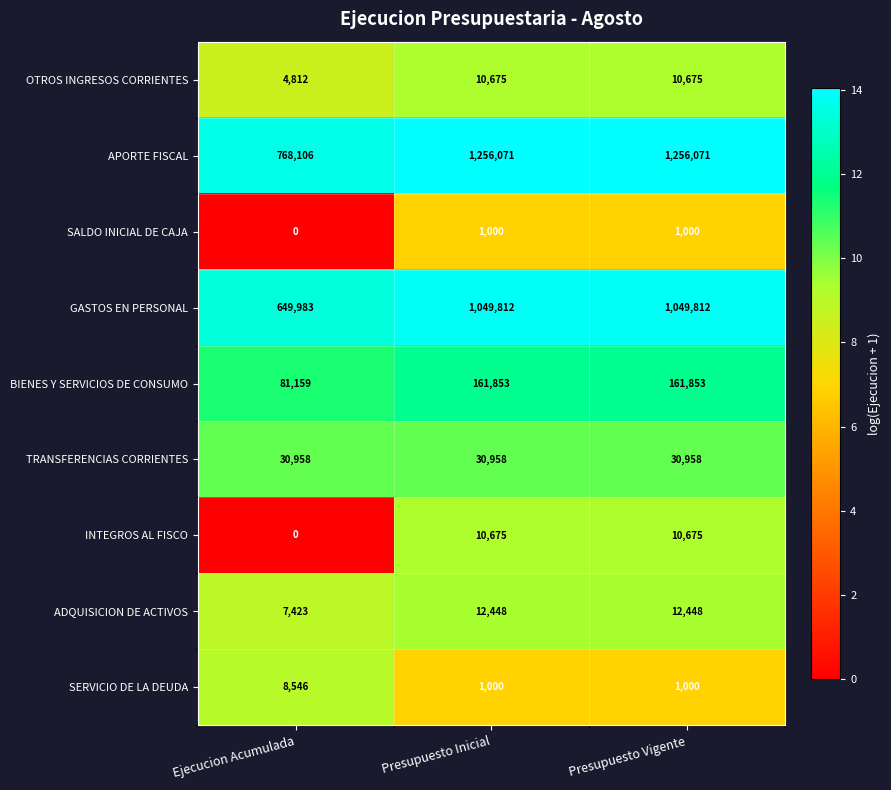

What is the difference between the highest and lowest values at Ejecucion Acumulada?

768106